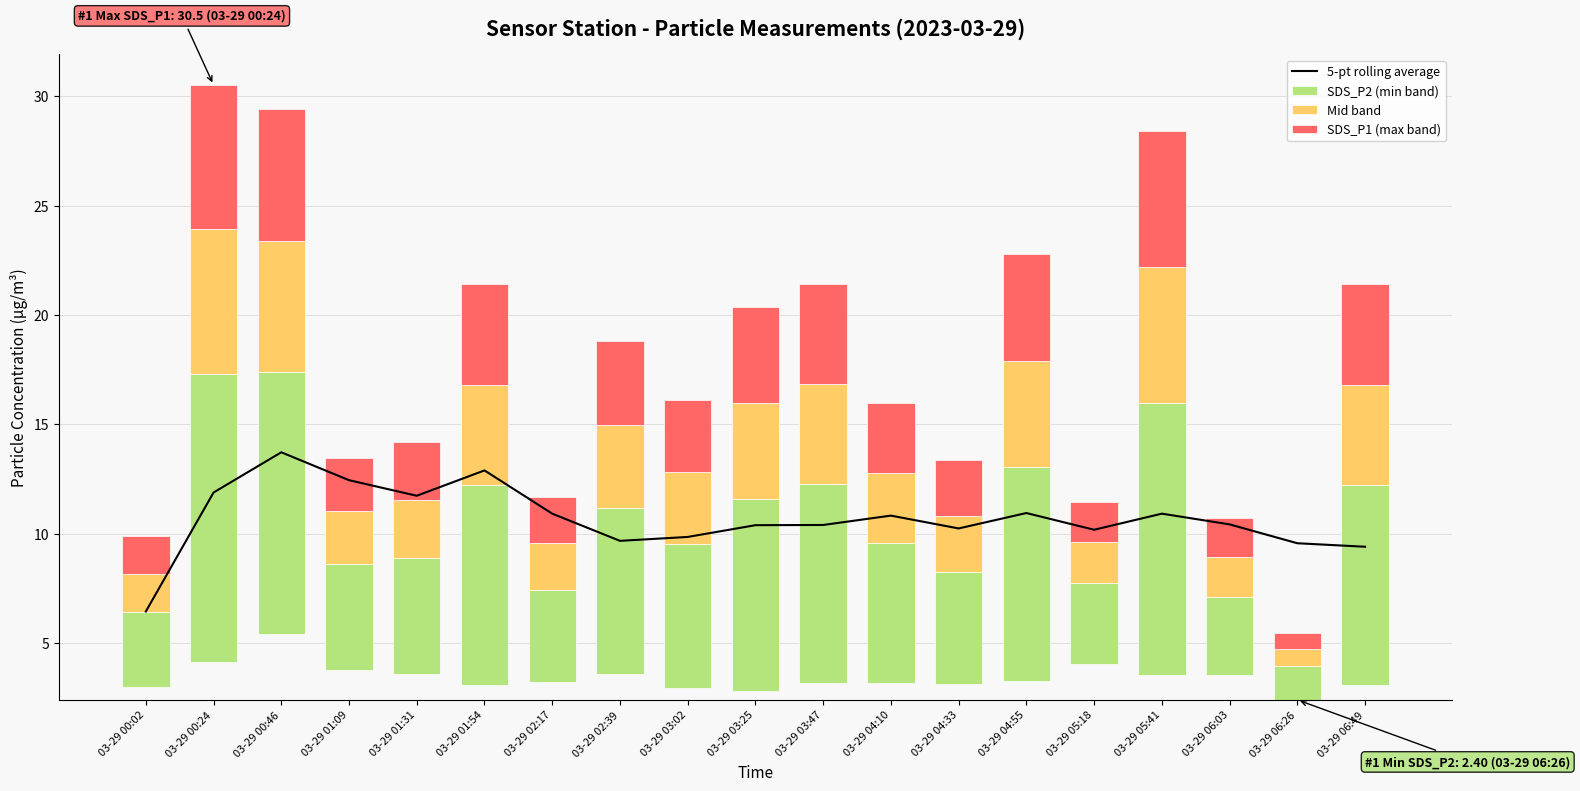

Which series has the largest total across all categories?

5-pt rolling average